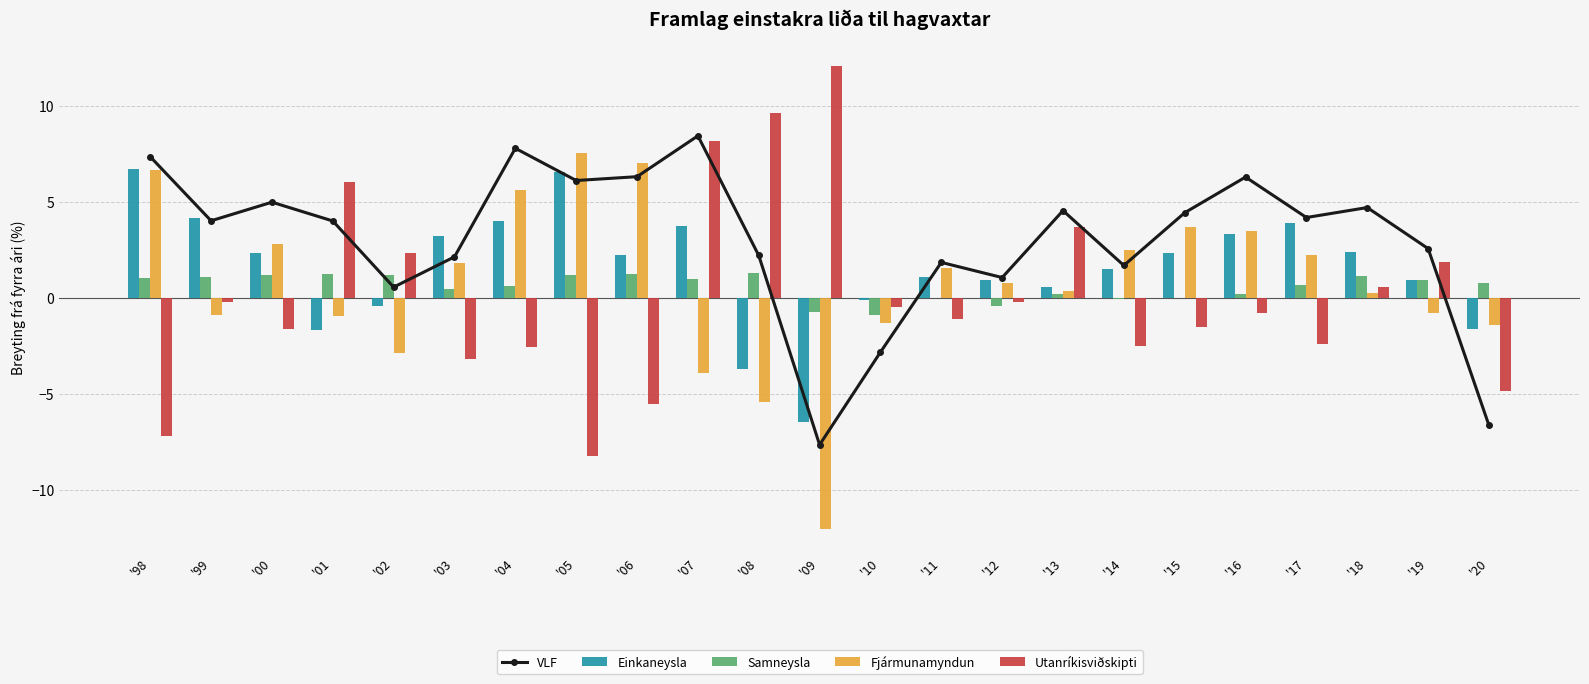

The VLF series shows 2.7 at '99. True or false?

False